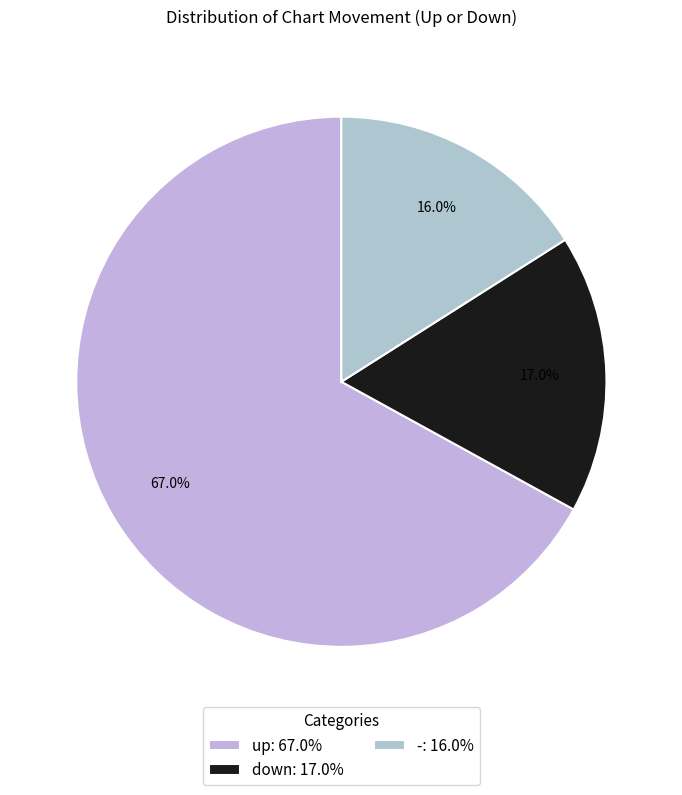

How many segments does this pie chart have?

3